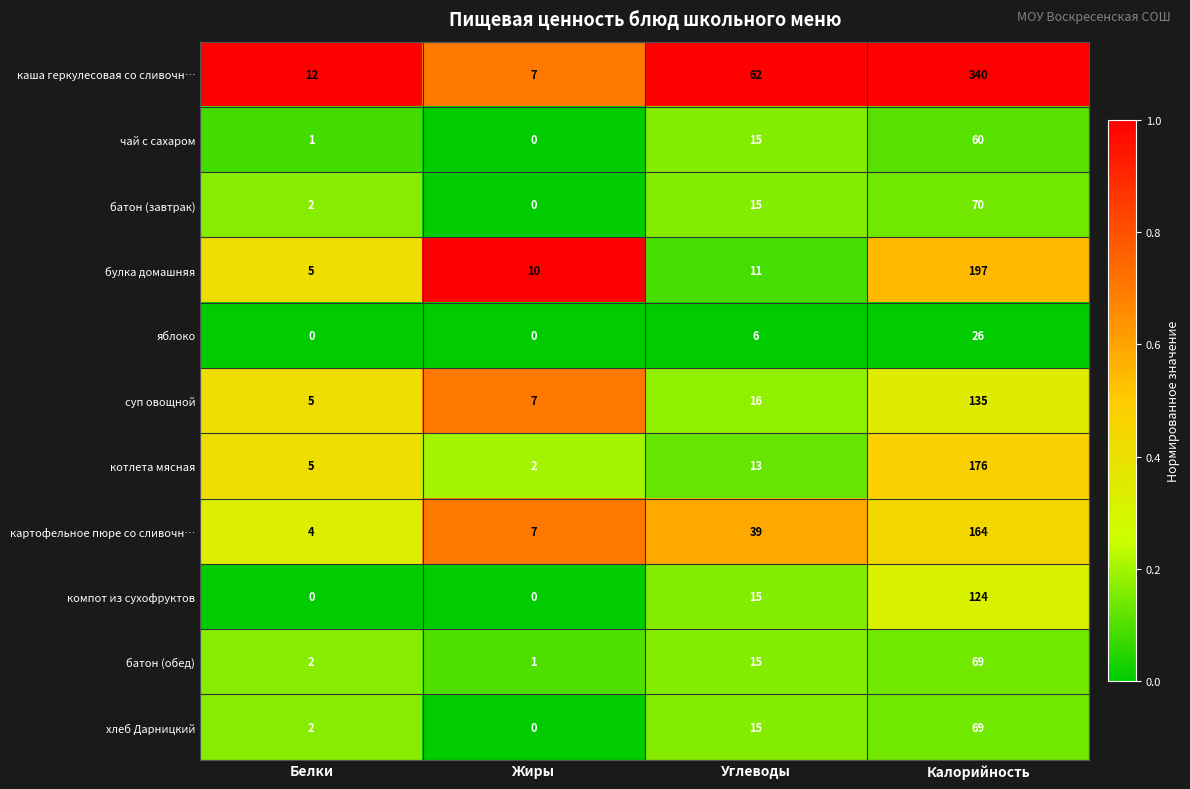

At how many categories does at least one series exceed 0?

4